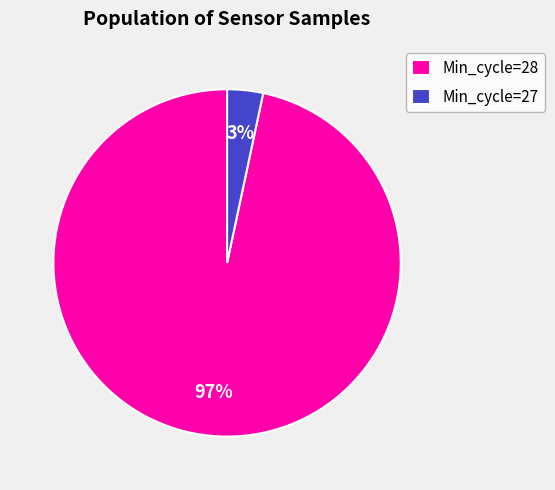

To the nearest percent, what portion does Min_cycle=27 represent?

3%